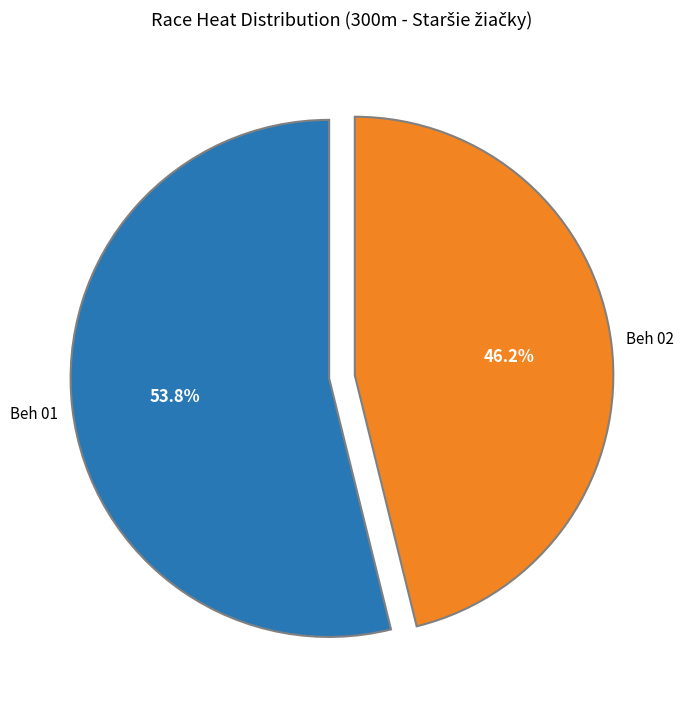

Is there any slice that represents more than half of the pie?

Yes